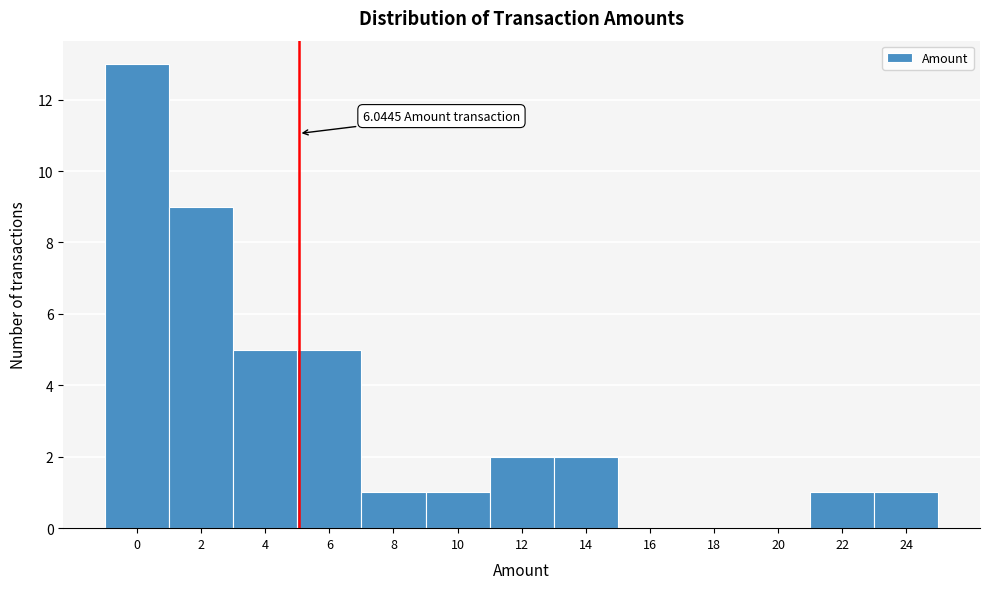

Reading left to right, transcribe all the data shown in this chart.

0=13	2=9	4=5	6=5	8=1	10=1	12=2	14=2	16=0	18=0	20=0	22=1	24=1